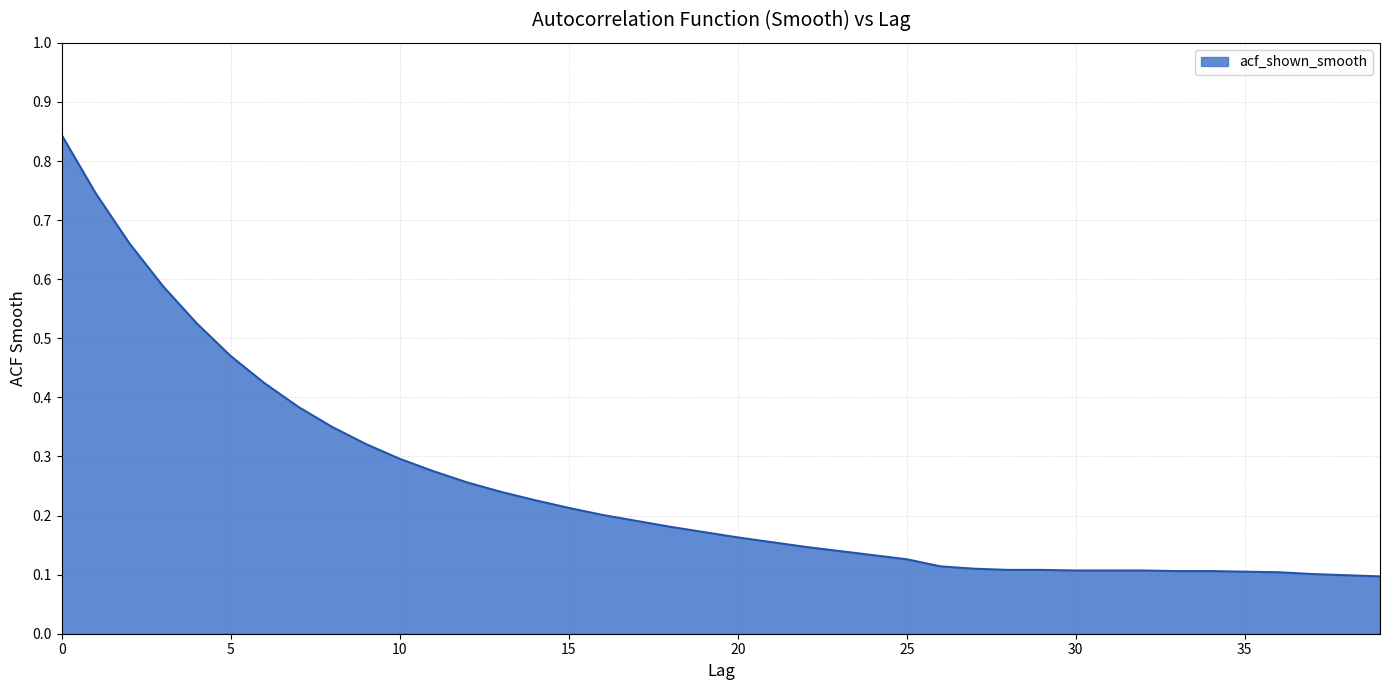

What is the sum of all values?

9.9